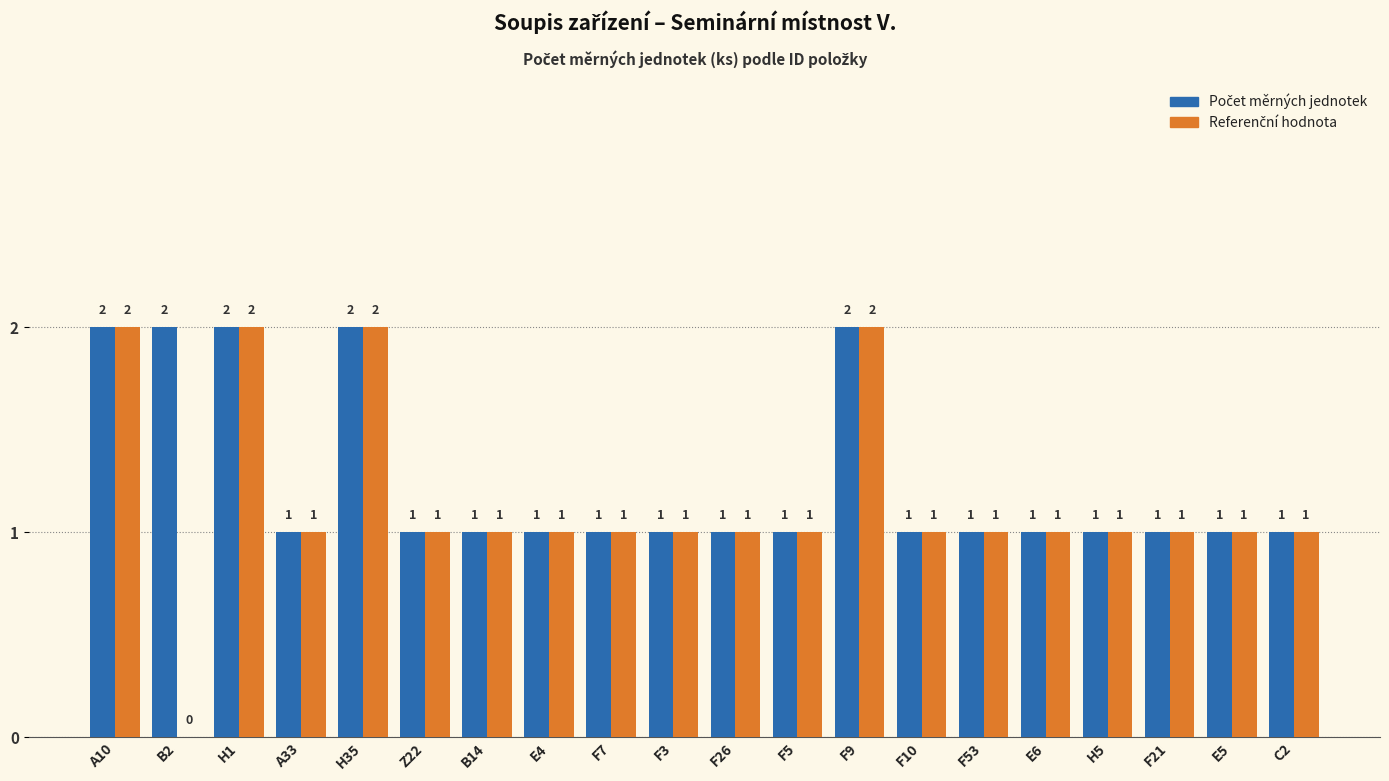

Are the bars horizontal?

No